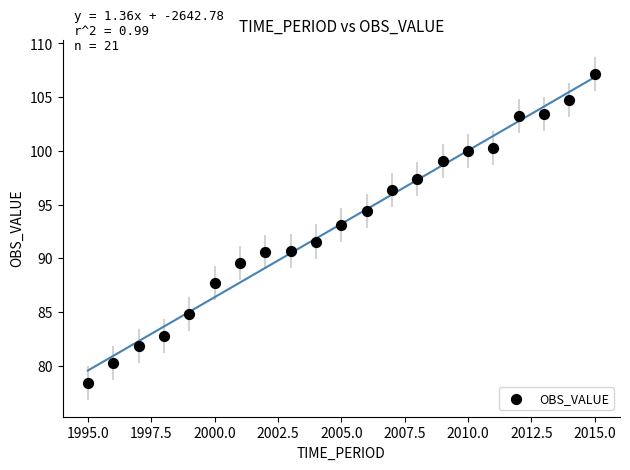

What Y value in the scatter plot is closest to 92?

91.6